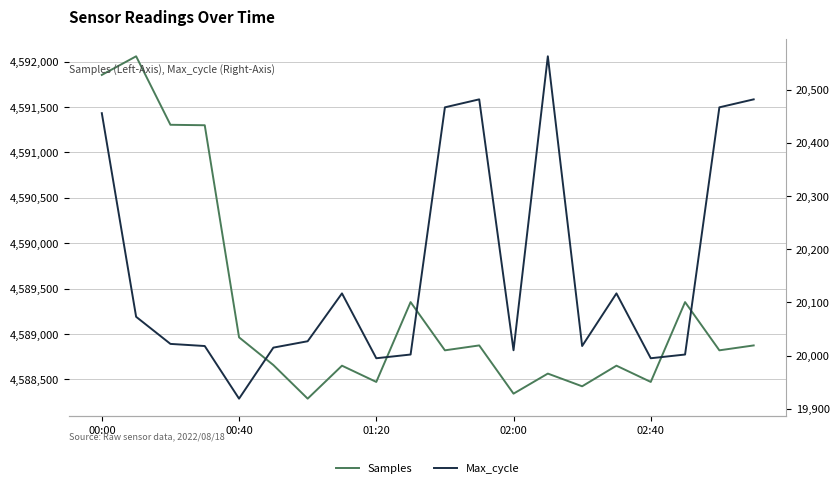

Which category has the highest value in the Max_cycle series?

13